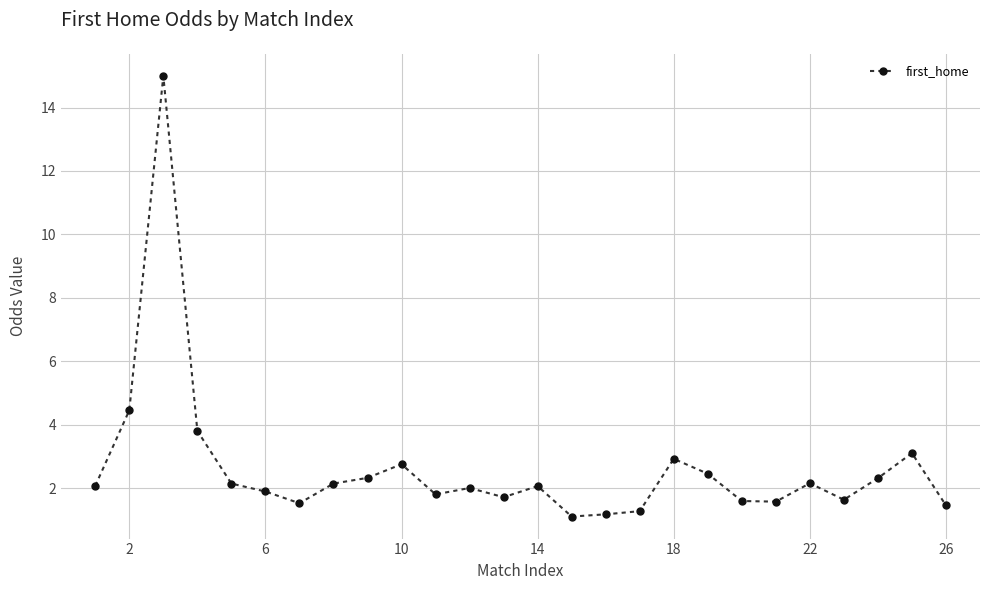

What is the smallest value displayed?

1.1